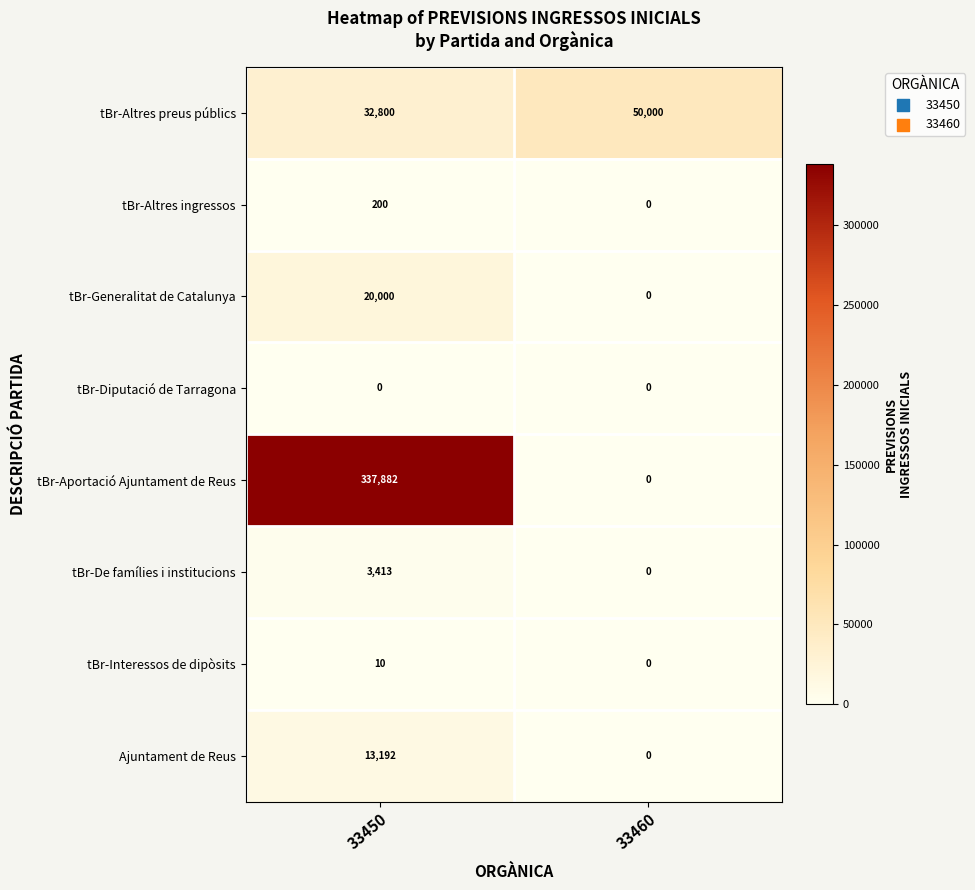

What is the total value across all series at 33460?

50000